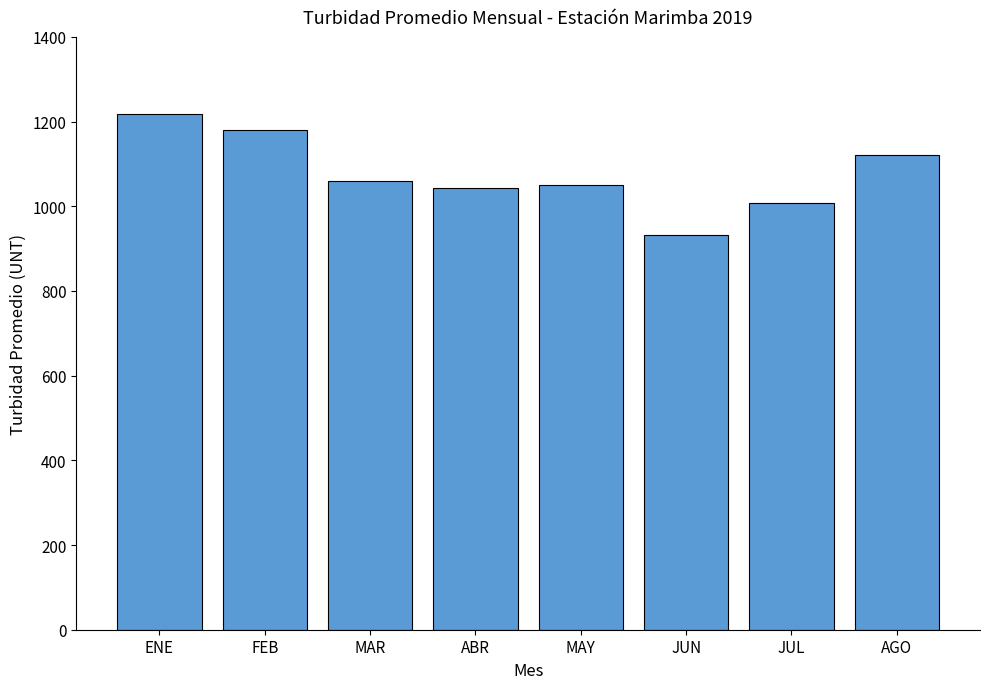

What is the ratio of the value at AGO to the value at ABR?

1.1